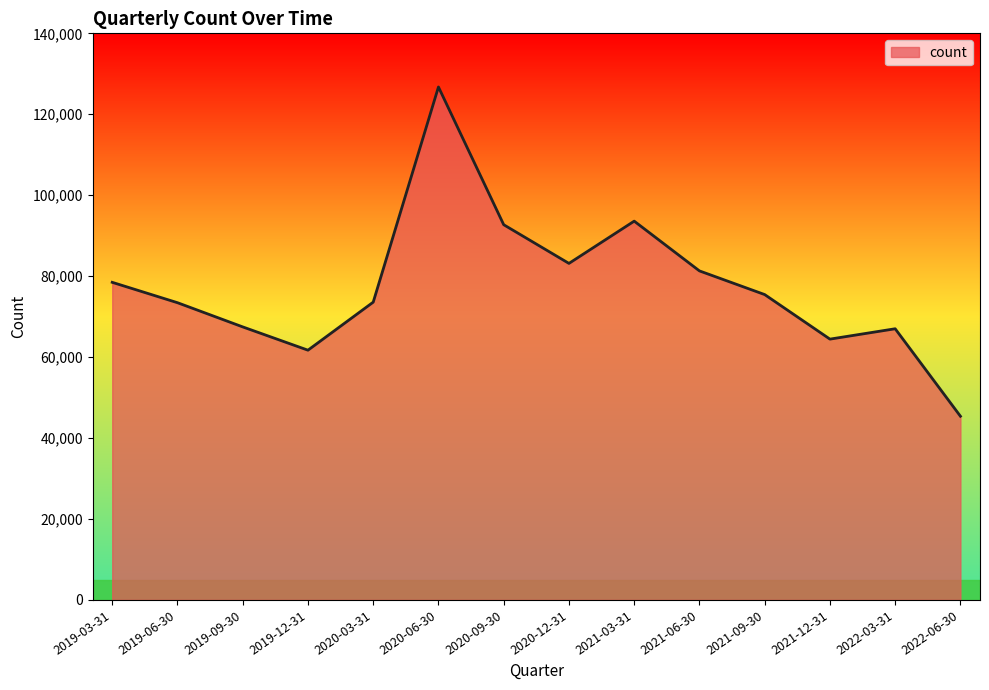

How many categories are shown in the chart?

14